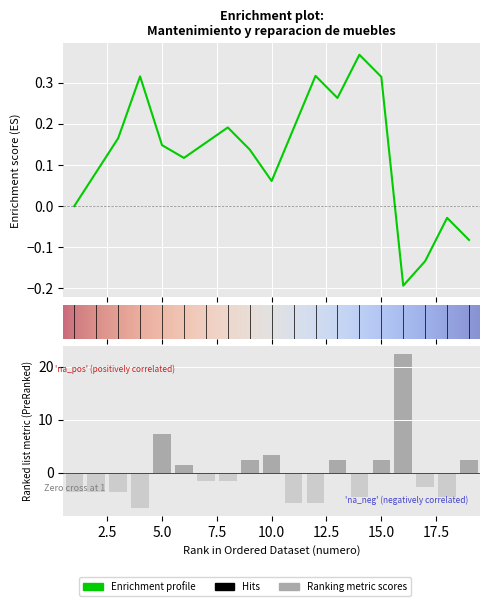

Does the chart contain any negative values?

Yes